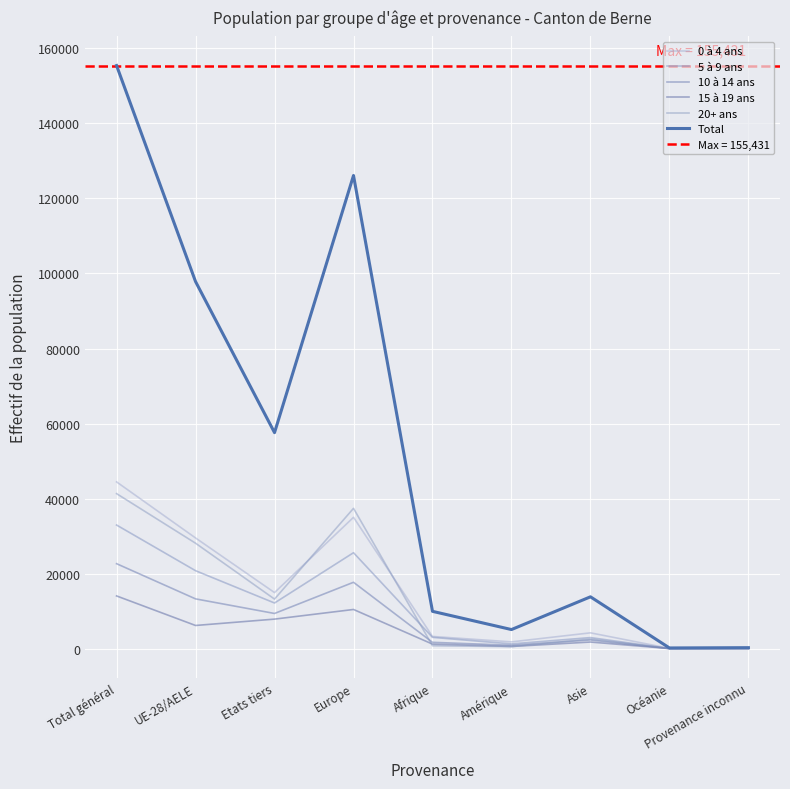

True or false: Total and 20+ ans intersect in this chart.

False